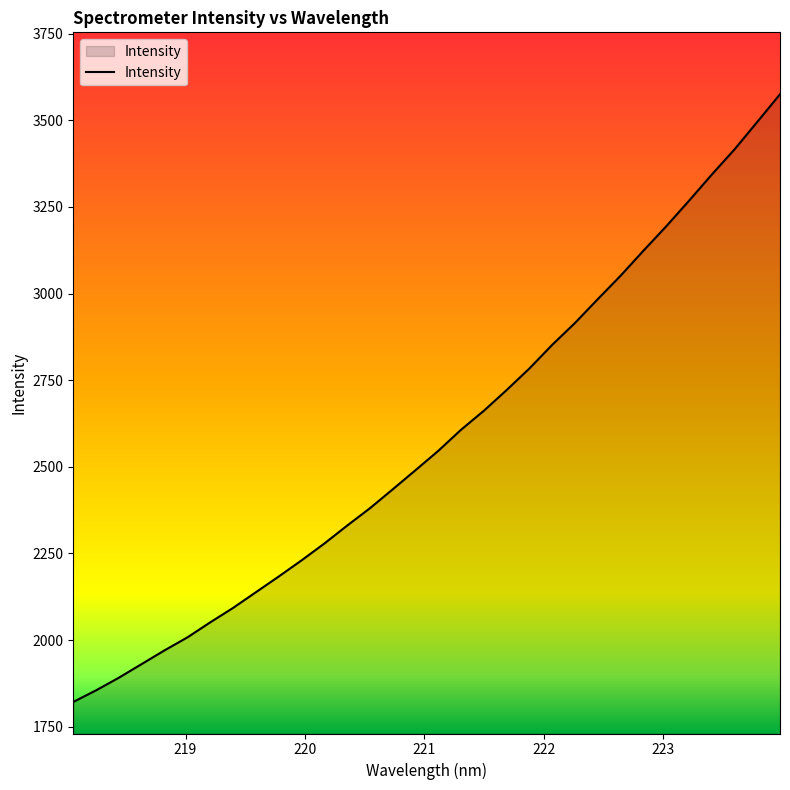

What is the difference between the maximum and minimum values?

1753.4